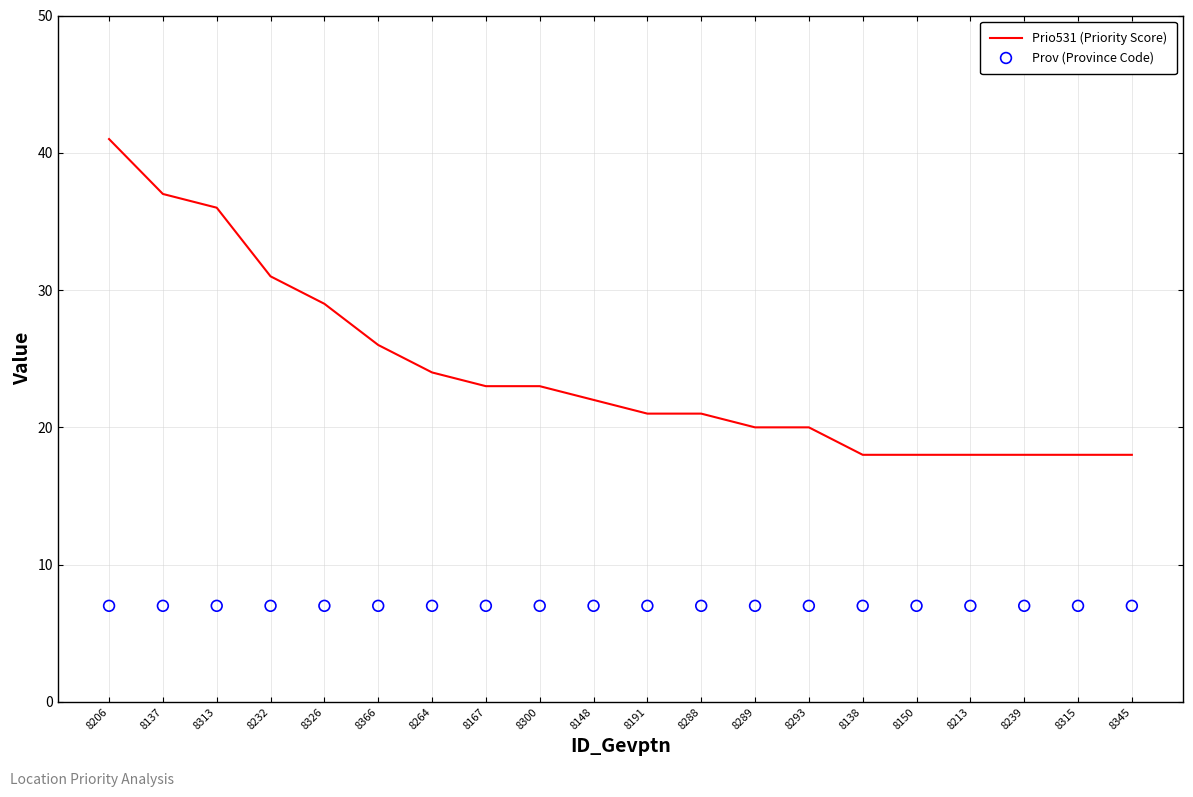

Which series has the largest Y range (max minus min)?

Prio531 (Priority Score)